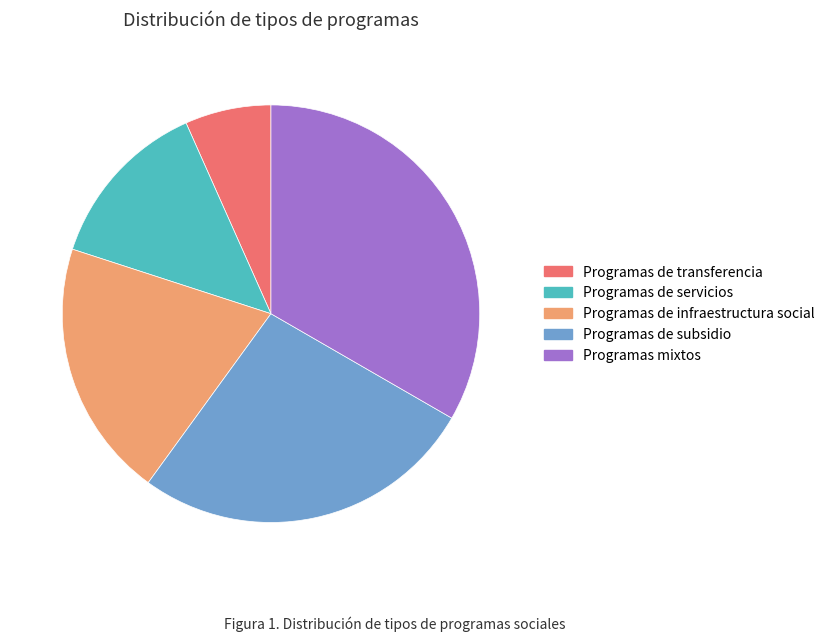

Which has a higher value, Programas de subsidio or Programas de transferencia?

Programas de subsidio